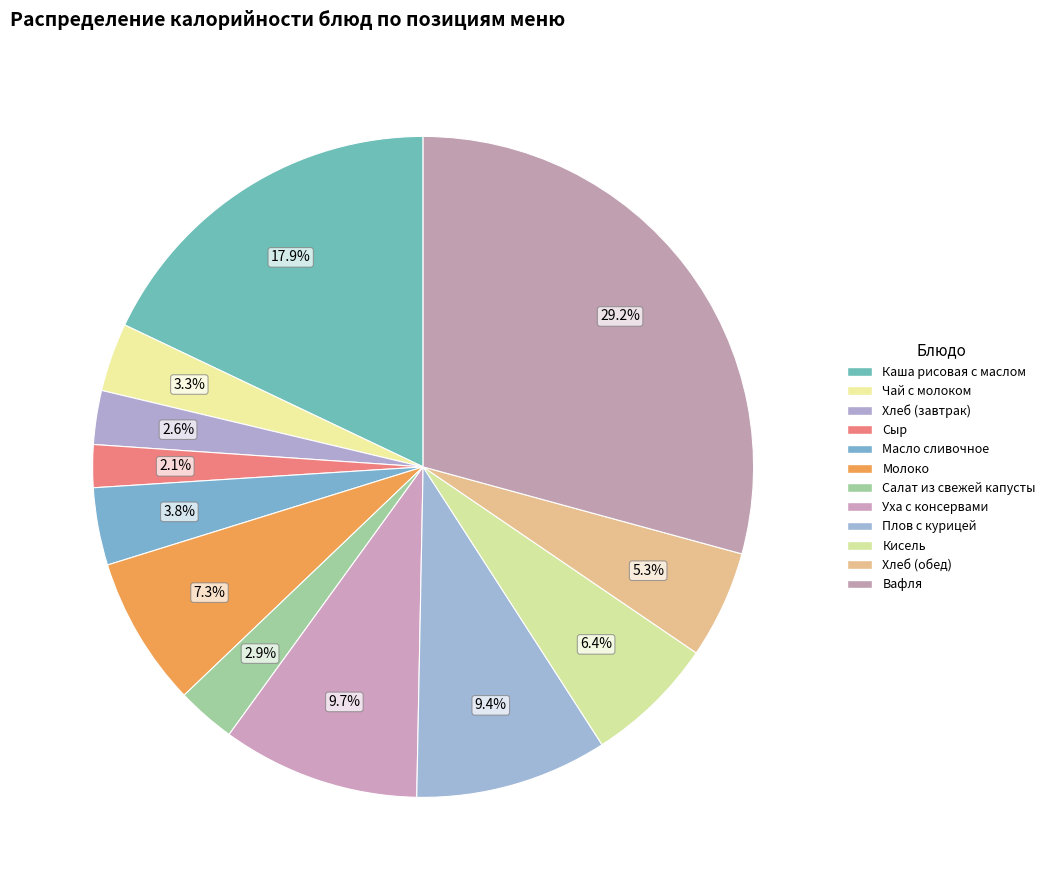

Does Плов с курицей represent more than half of the total?

No